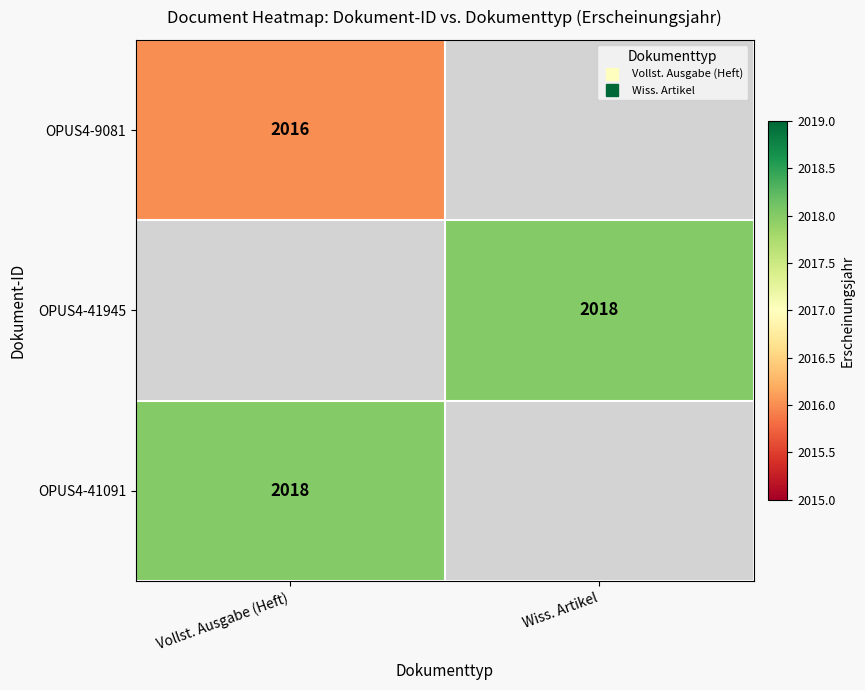

Is it true that OPUS4-41945 equals 2018.0 at Wiss. Artikel?

True